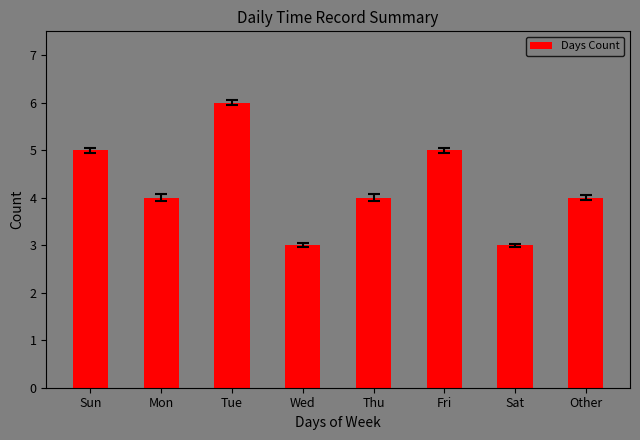

What is the average value?

4